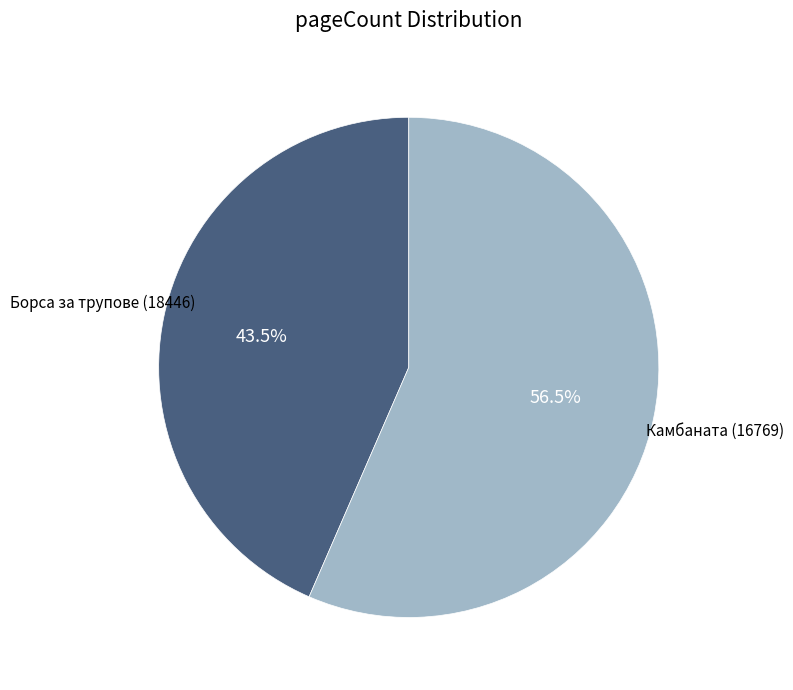

Count the number of slices in the pie.

2